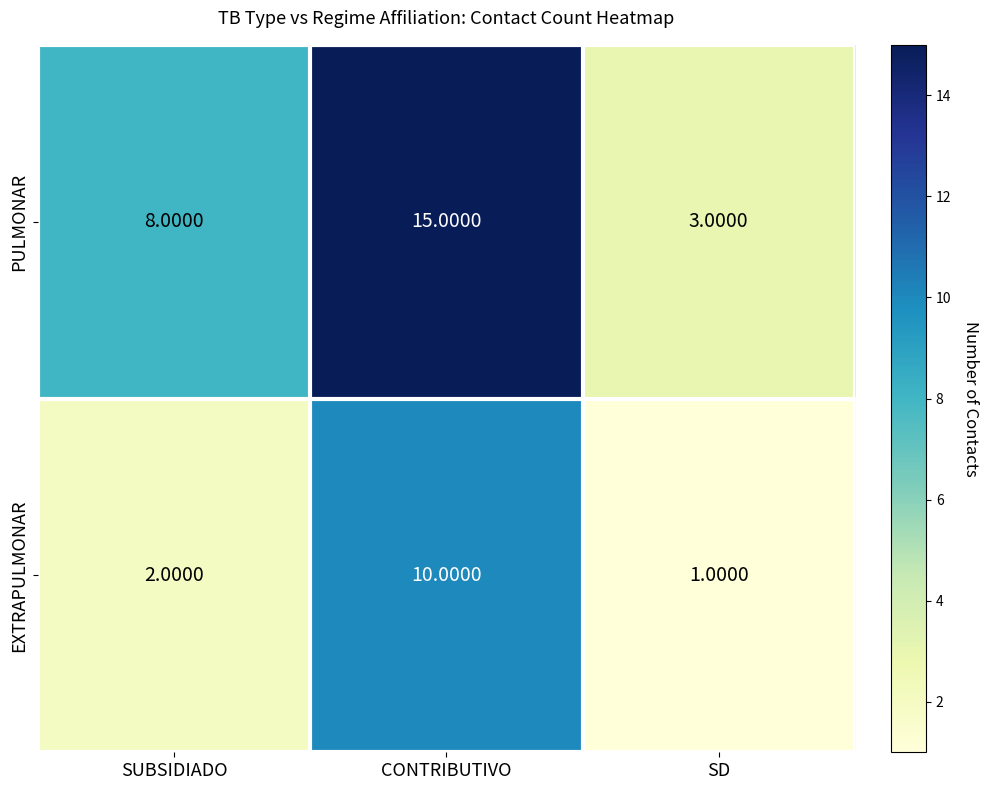

What is the difference between the highest and lowest values at SD?

2